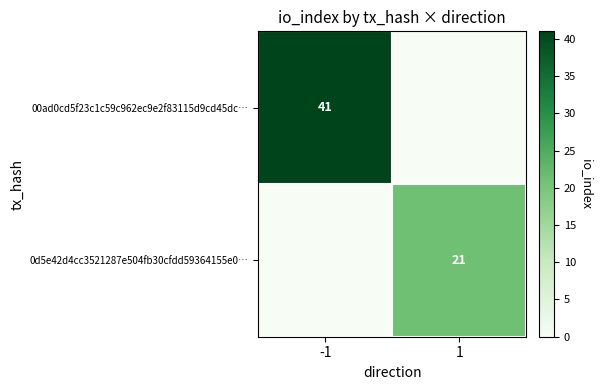

Rank the series by their maximum value, from lowest to highest.

0d5e42d4cc3521287e504fb30cfdd59364155e0…, 00ad0cd5f23c1c59c962ec9e2f83115d9cd45dc…